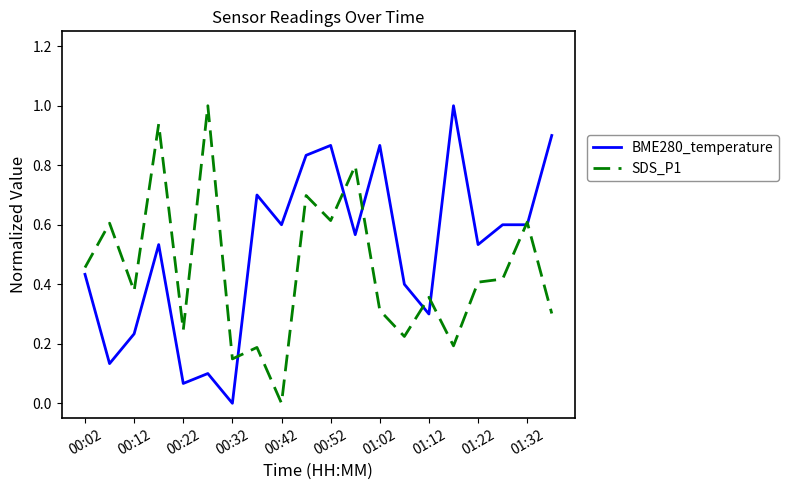

Rank the series by their average value, from lowest to highest.

SDS_P1, BME280_temperature